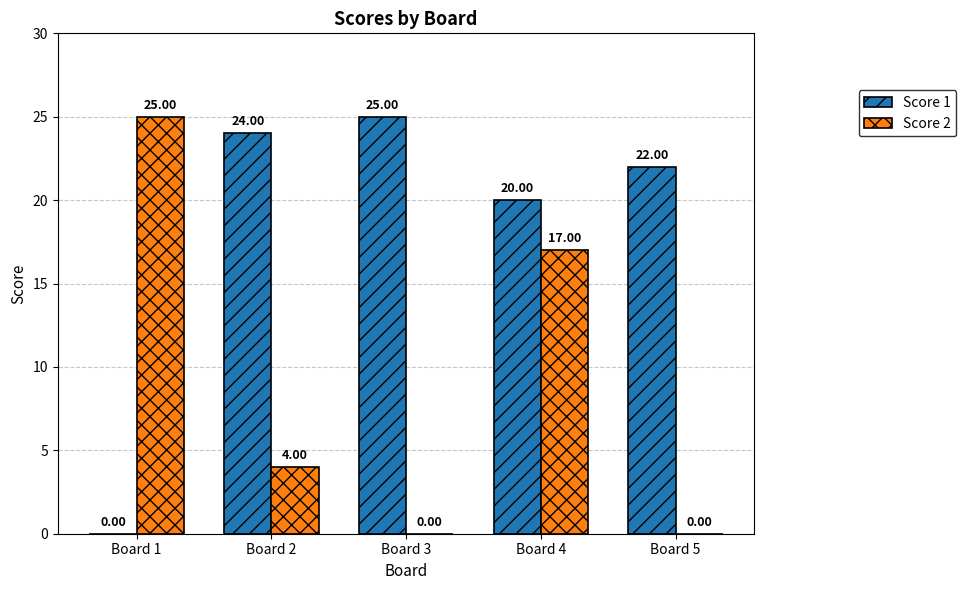

Between Board 3 and Board 5, which series saw the biggest shift?

Score 1